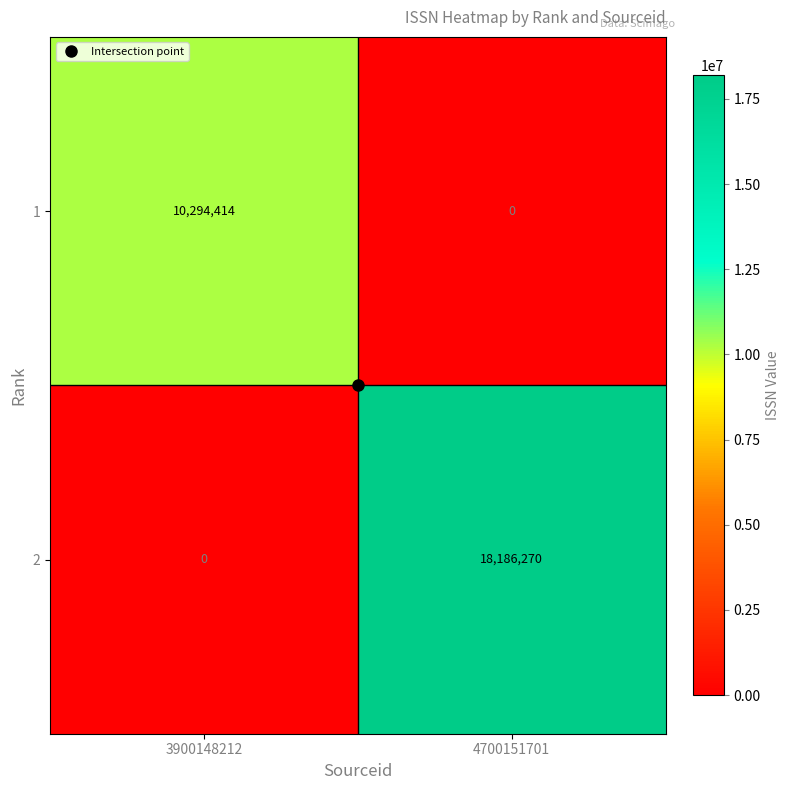

What is the total value across all series at 4700151701?

18186270